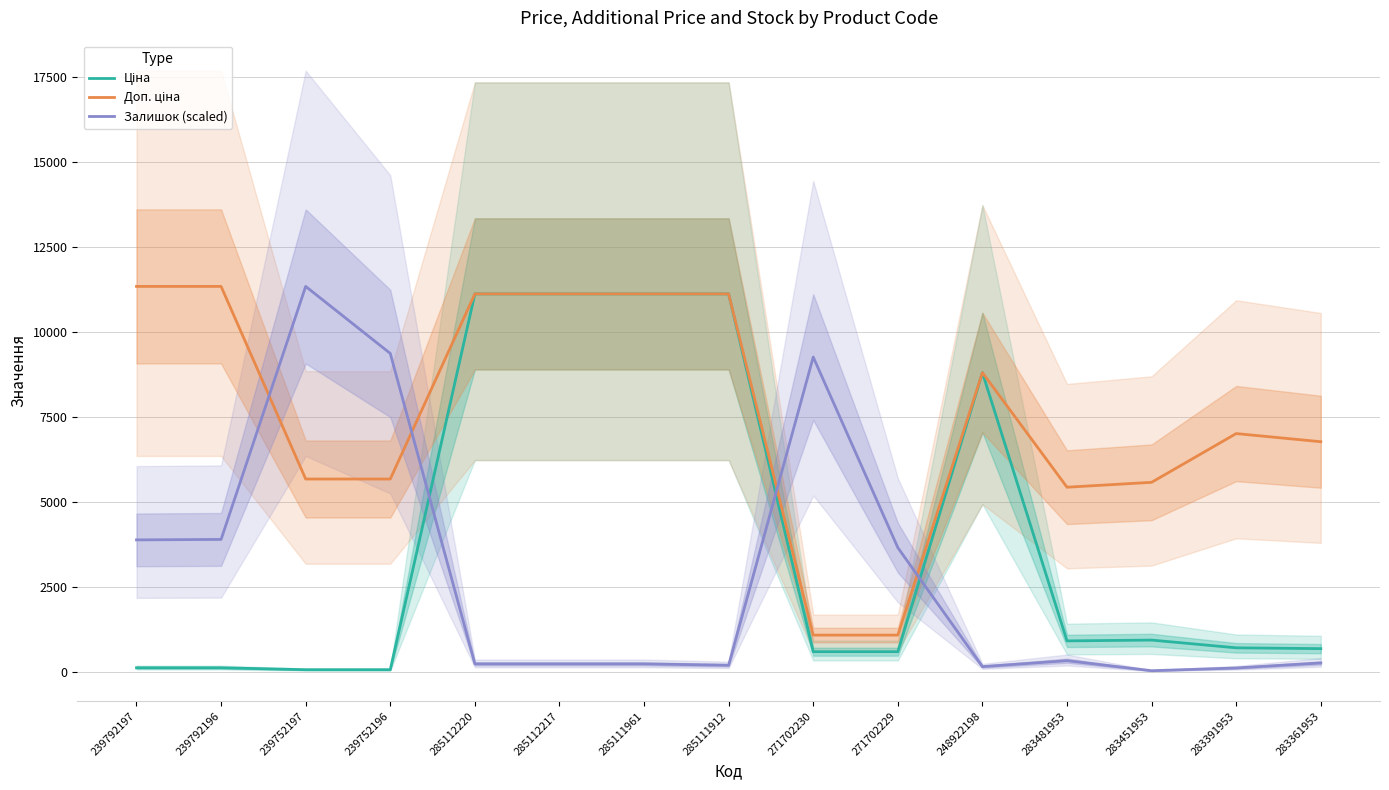

Where does the Ціна series first go above 700?

285112220